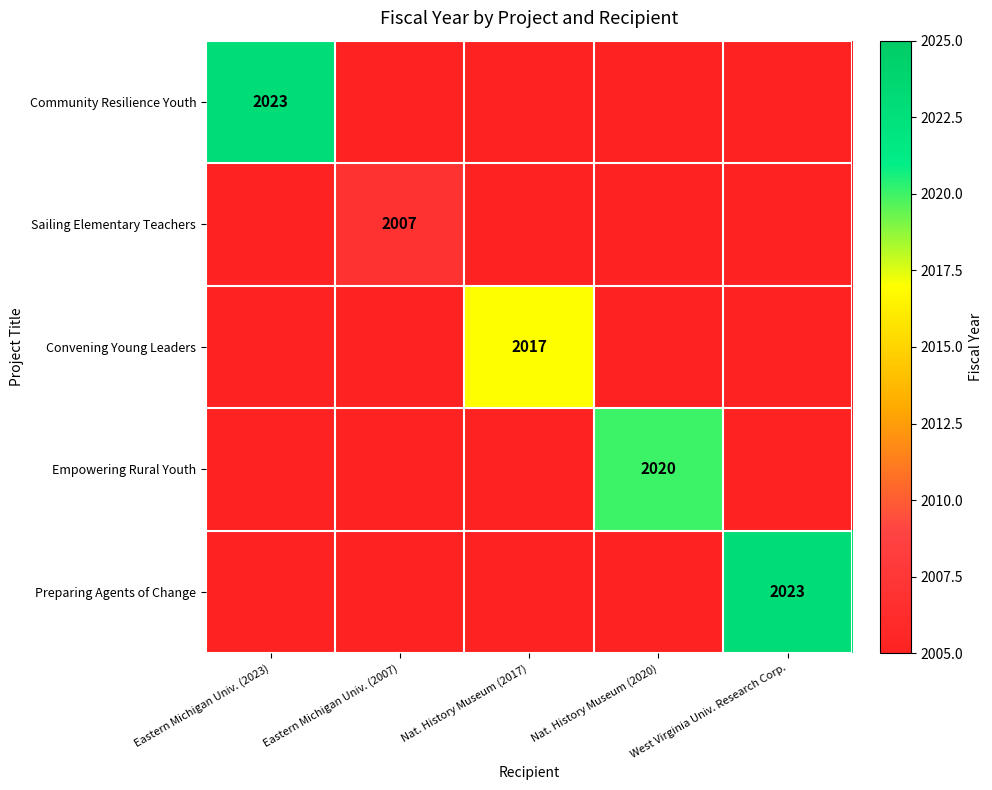

Is it true that Convening Young Leaders equals 2708 at Nat. History Museum (2017)?

False